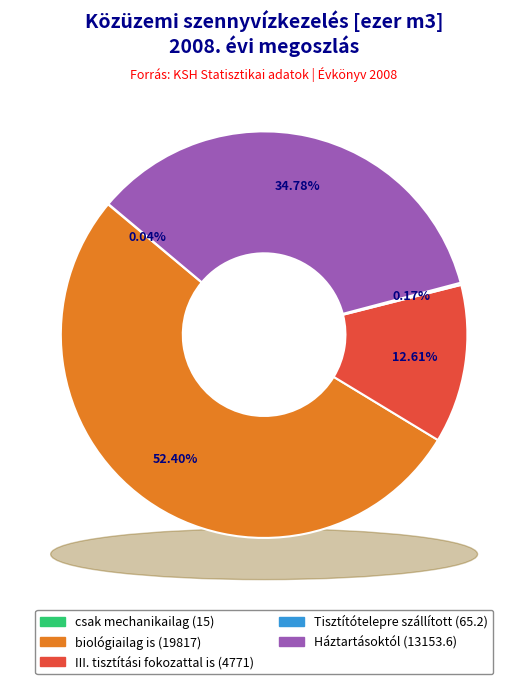

What percentage is the Háztartásoktól (13153.6) slice, to the nearest percent?

35%